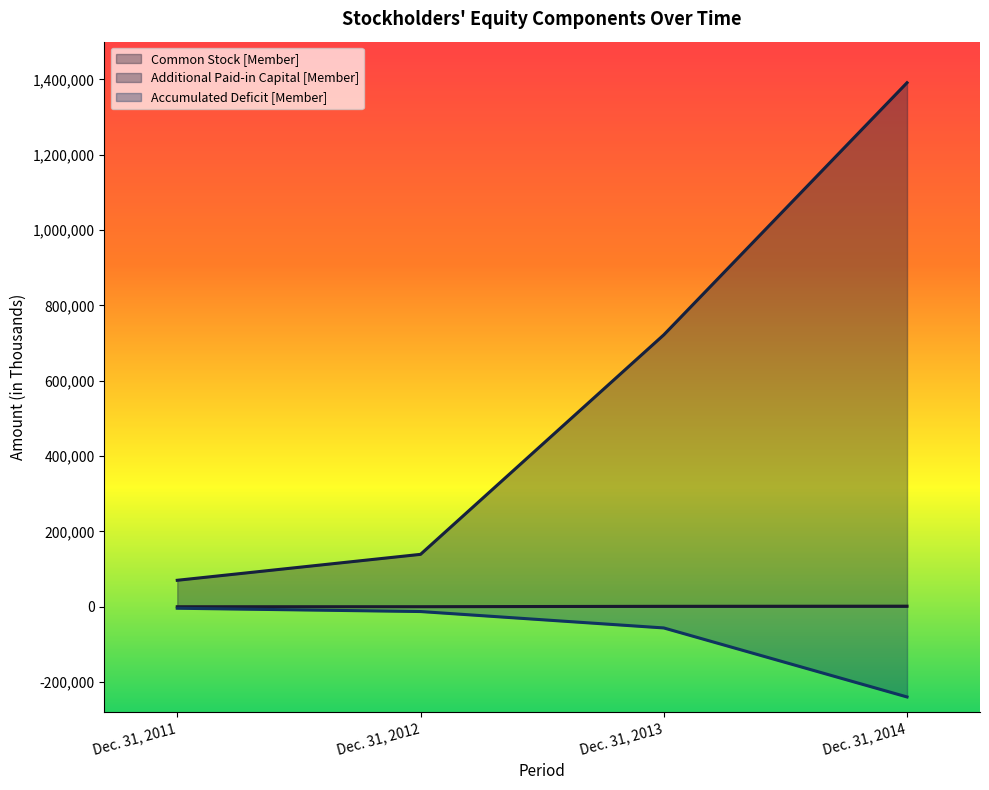

At Dec. 31, 2012, list the series in order from largest to smallest.

Additional Paid-in Capital [Member], Common Stock [Member], Accumulated Deficit [Member]